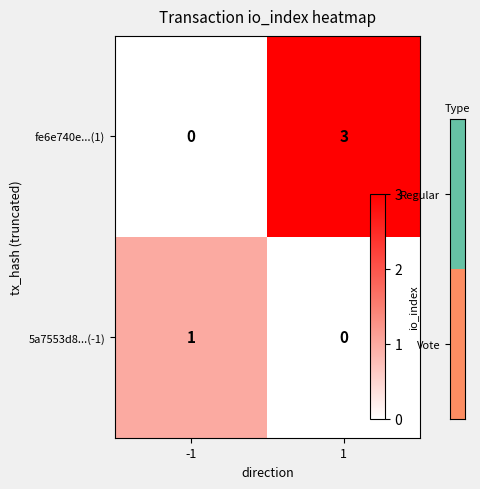

Which series has the largest total across all categories?

fe6e740e...(1)